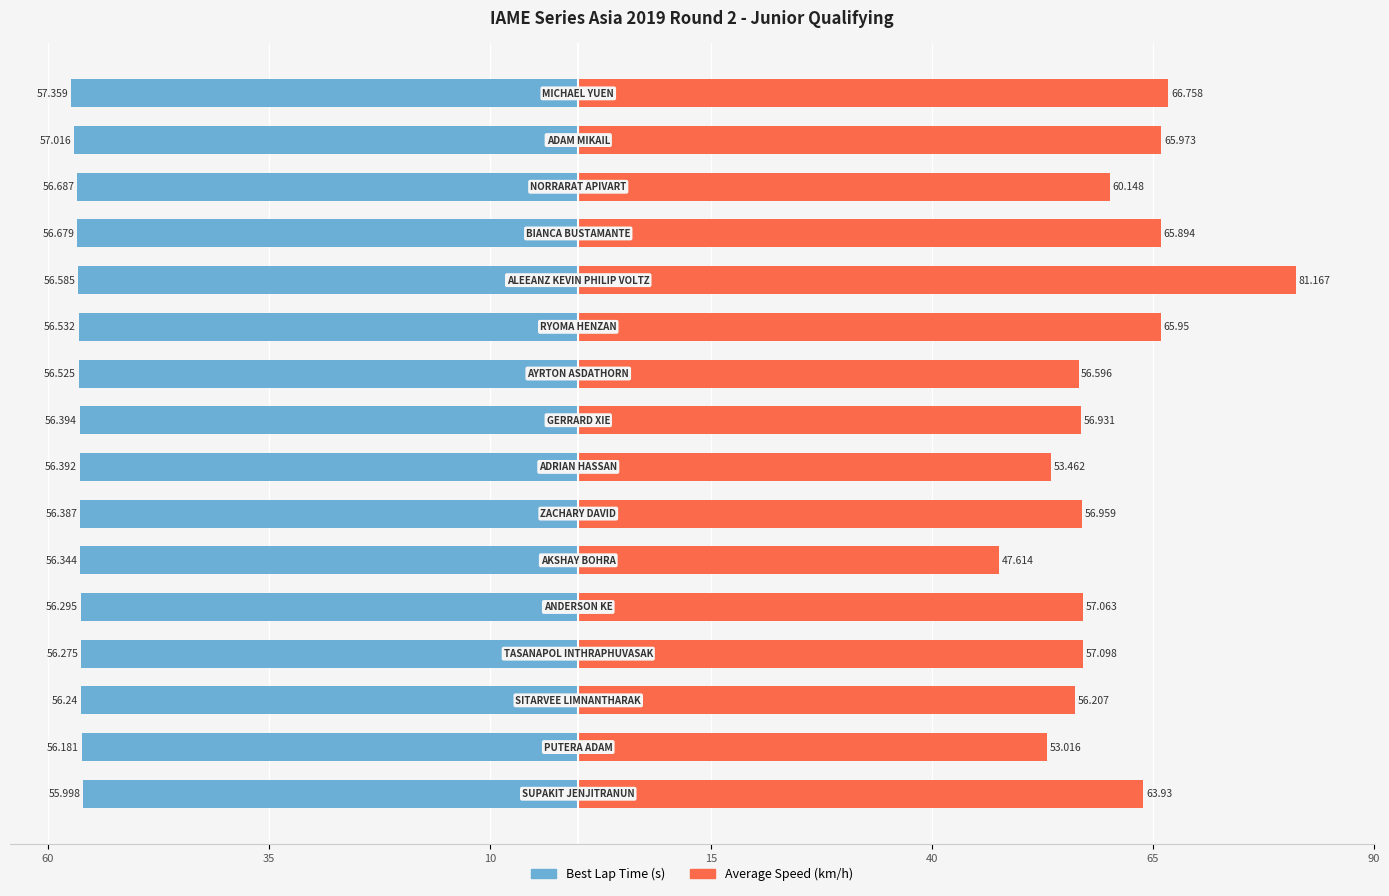

At how many categories does at least one series exceed 77?

1